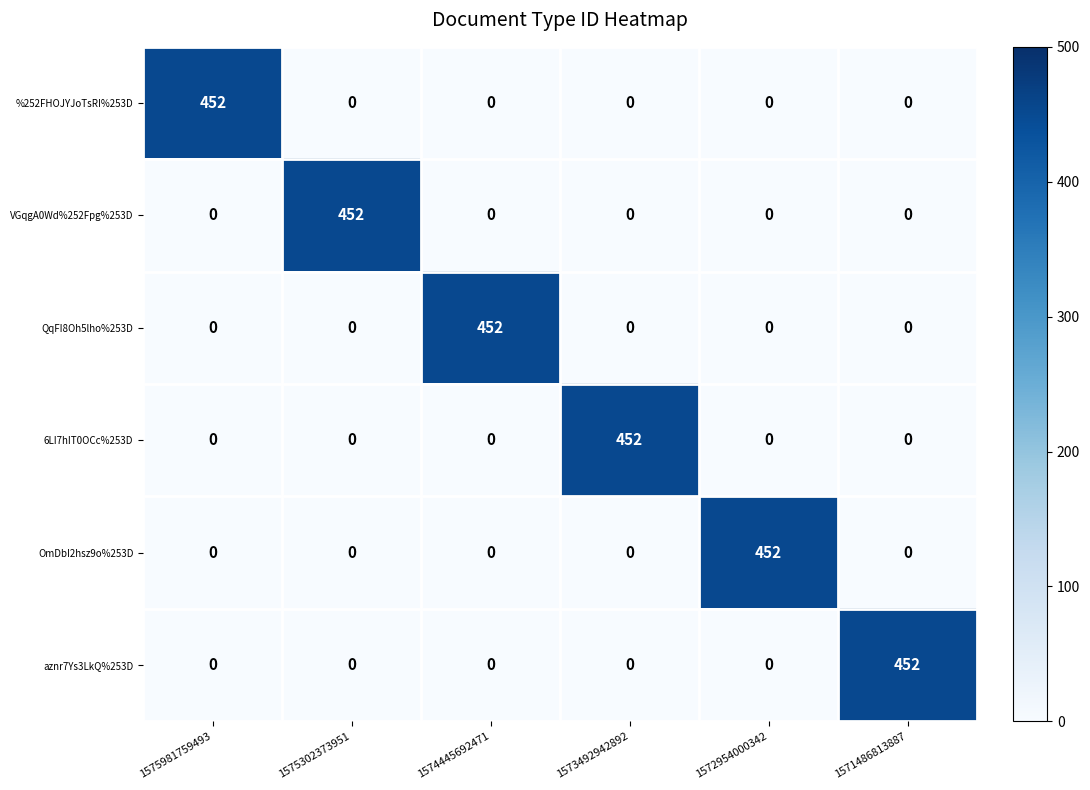

What is the difference between the highest and lowest values at 1575302373951?

452